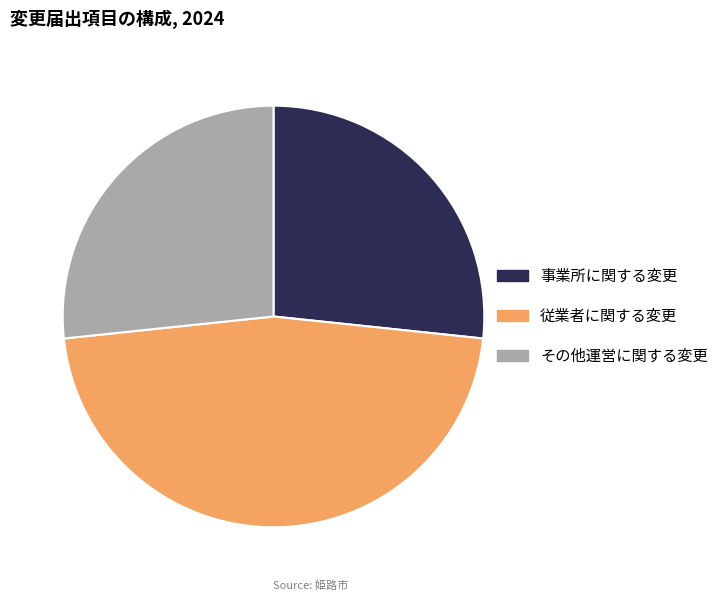

What is the largest slice in the pie chart?

従業者に関する変更